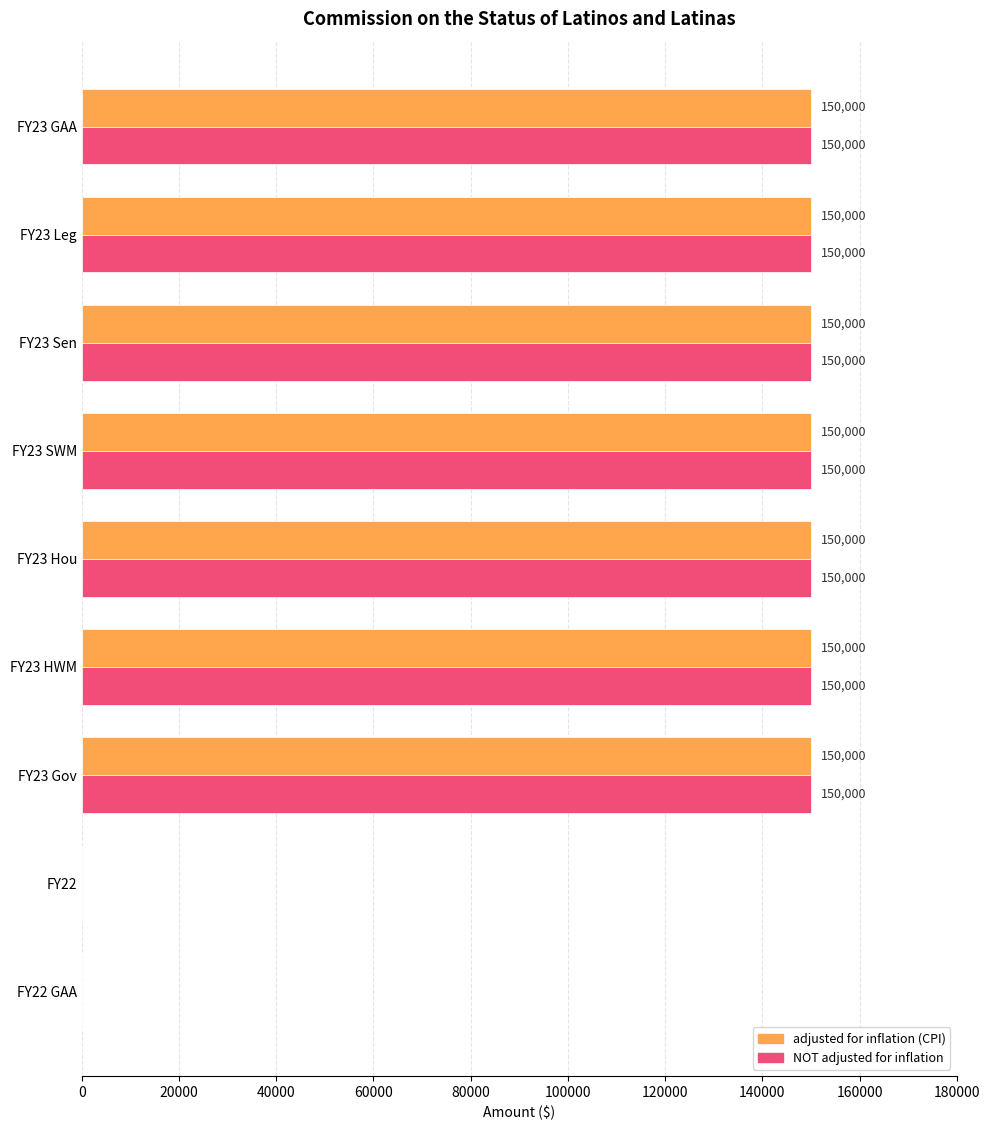

True or false: adjusted for inflation (CPI) has a value of 41440 at FY23 Leg.

False